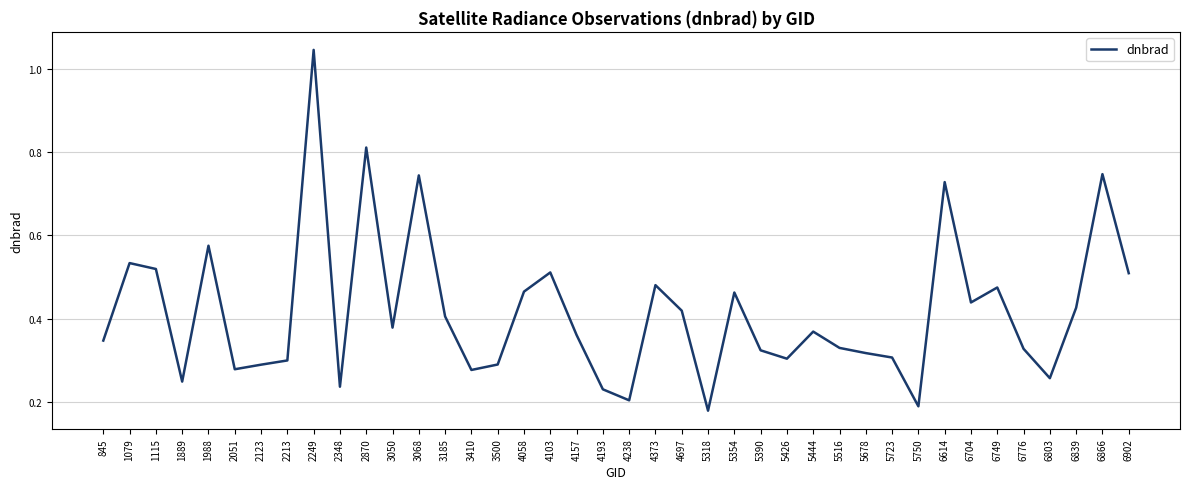

The chart shows a value of 0.2 at 5750. True or false?

True